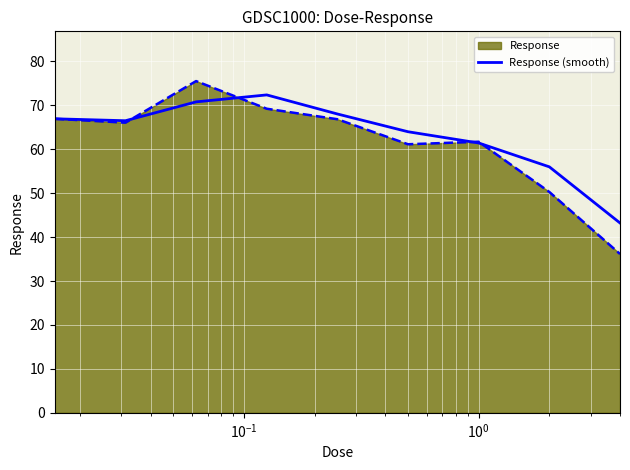

Which series has the largest range (max minus min)?

Response